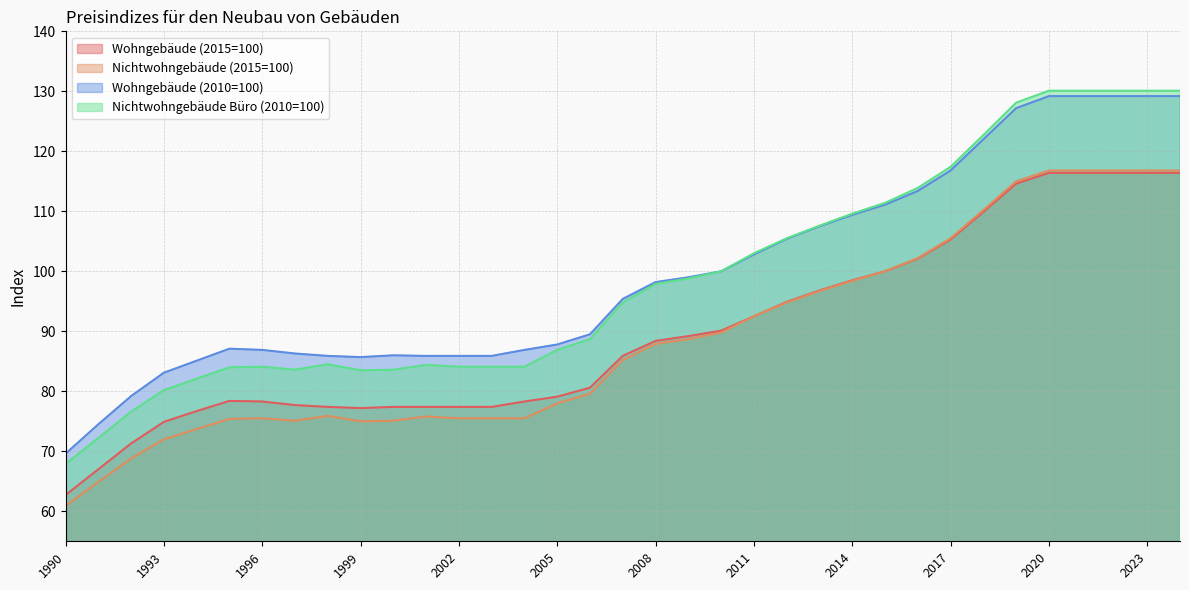

The Nichtwohngebäude Büro (2010=100) series shows 212.4 at 2023. True or false?

False